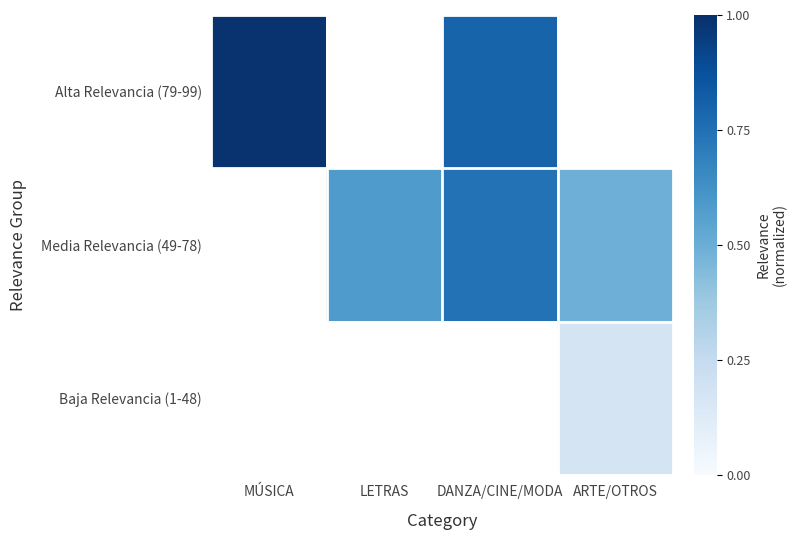

Which has a higher value, MÚSICA or DANZA/CINE/MODA?

MÚSICA